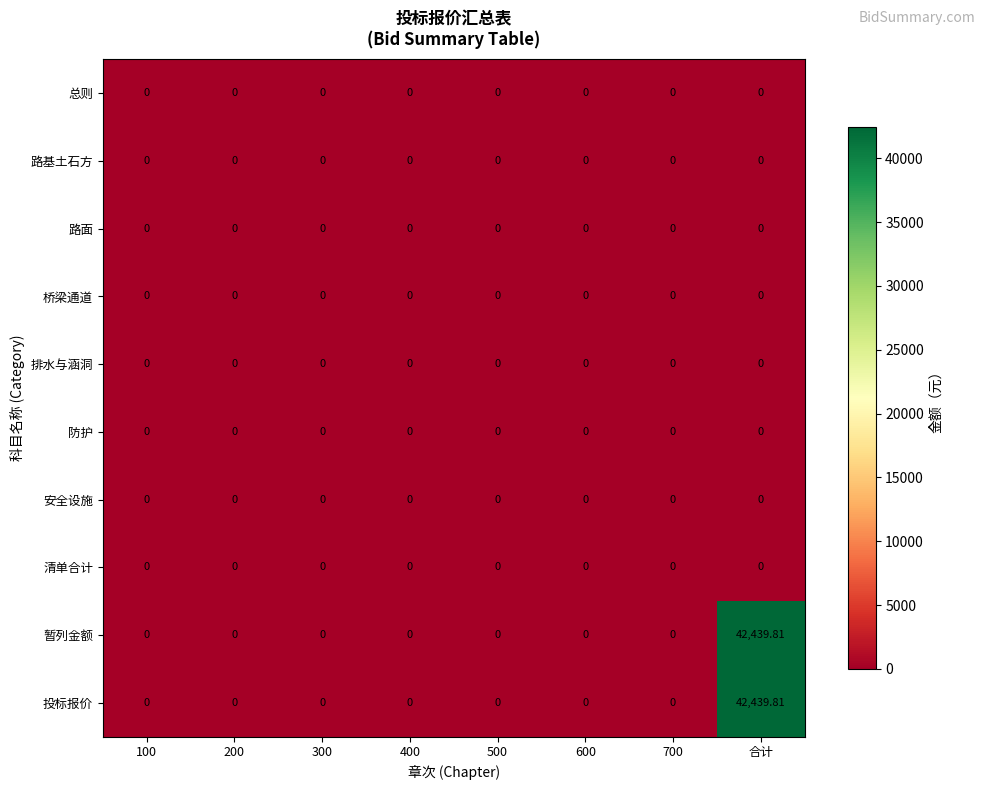

At how many categories does at least one series exceed 7949?

1